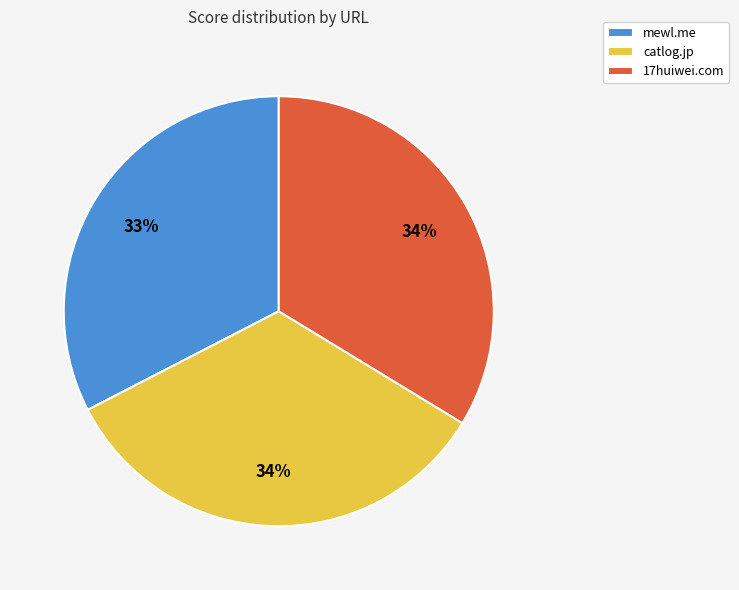

How many segments does this pie chart have?

3